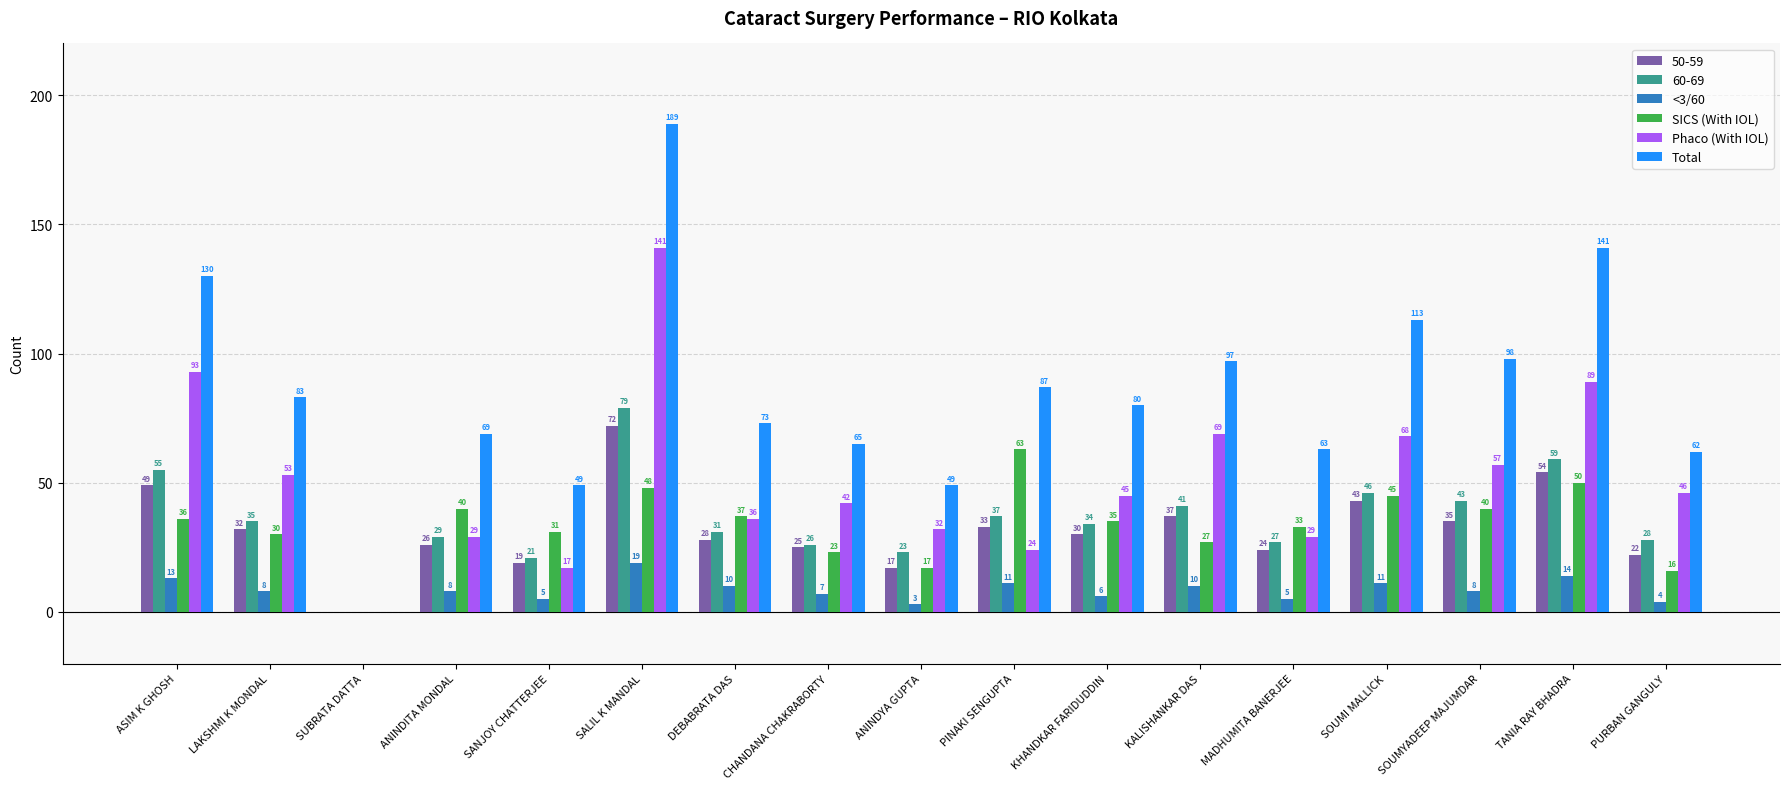

True or false: SICS (With IOL) has a value of 50 at TANIA RAY BHADRA.

True